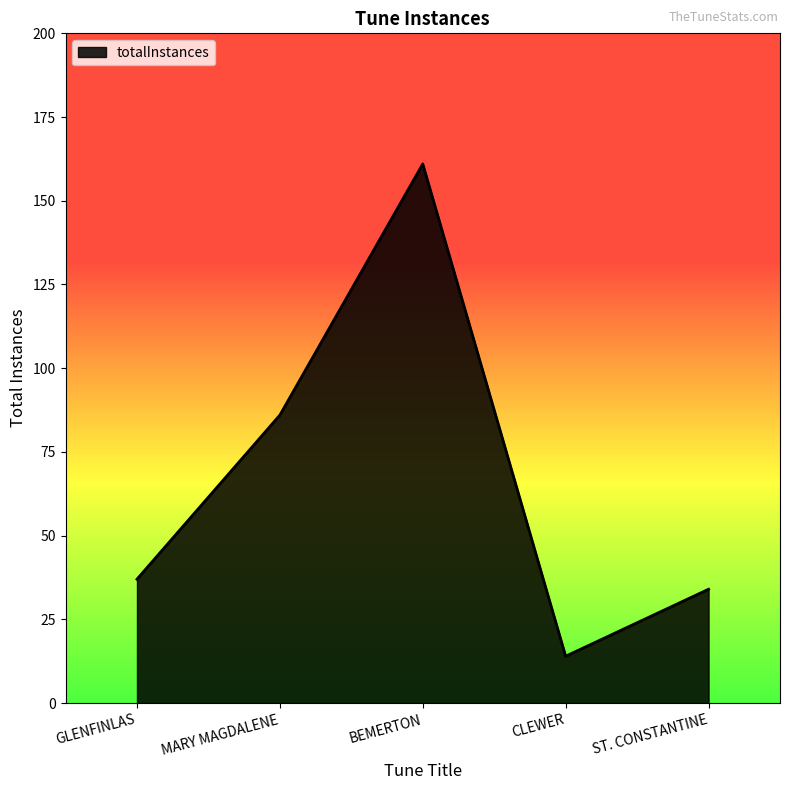

What is the minimum value shown in the chart?

14